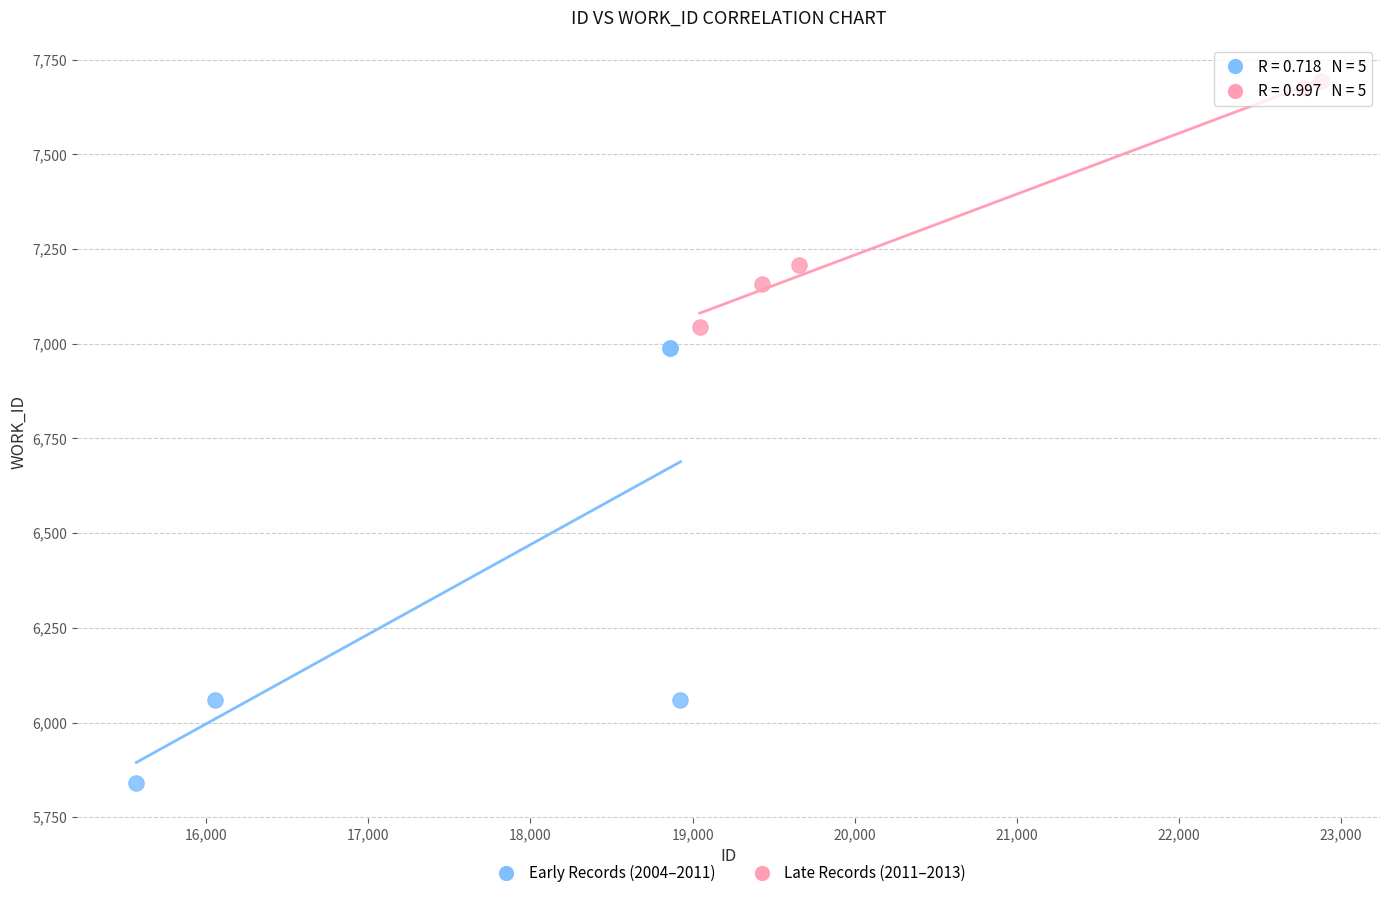

What are all the series names shown in the legend?

Early Records (2004–2011), Late Records (2011–2013)